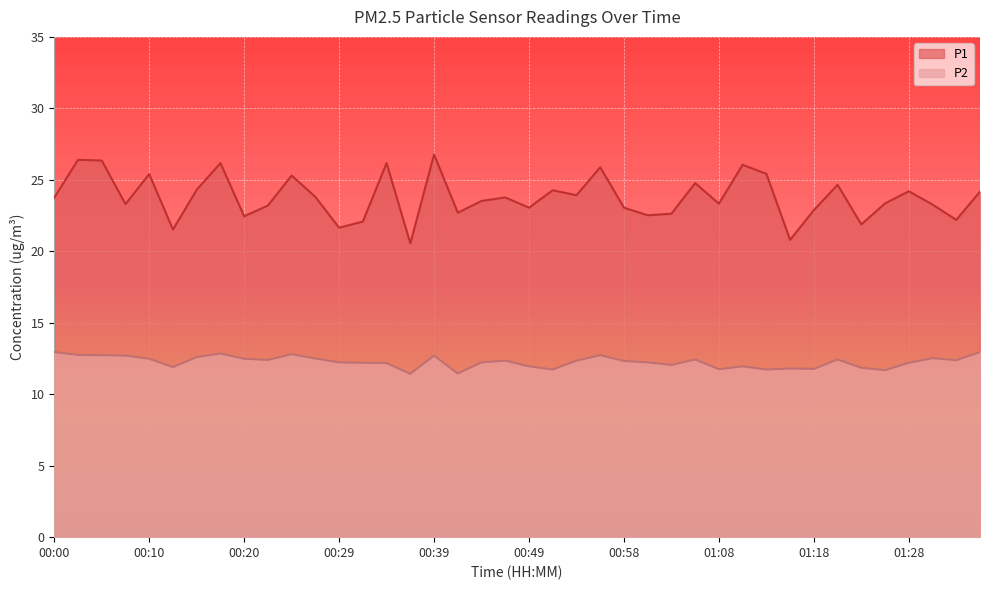

Is it true that P1 equals 22.4 at 00:20?

True